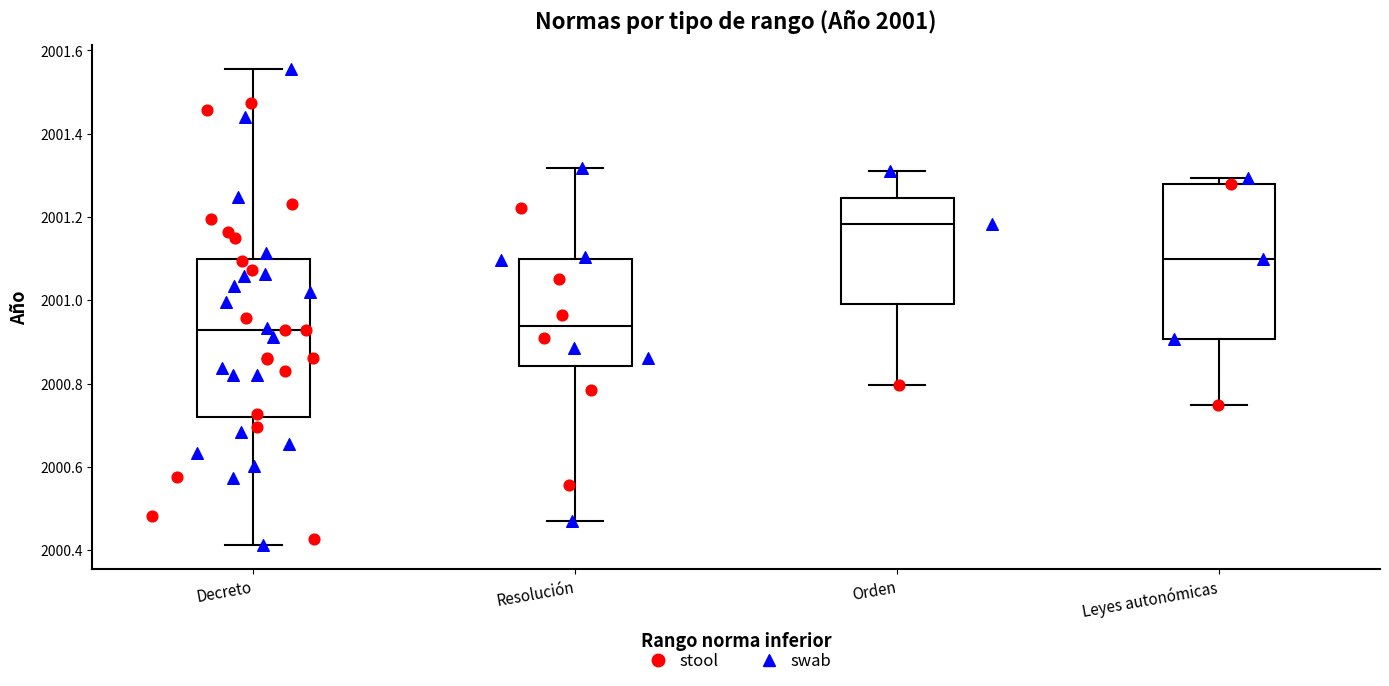

Which box has the highest median line?

Orden